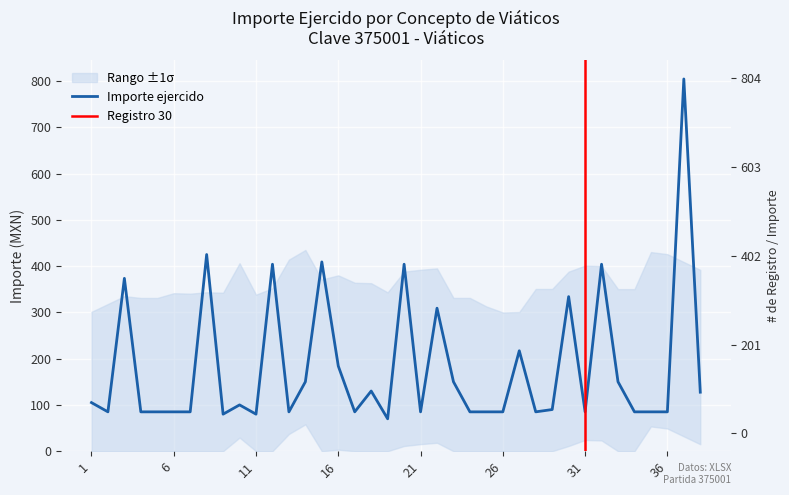

List the labels in order of value, smallest first.

19, 9, 11, 2, 4, 5, 6, 7, 13, 17, 21, 24, 25, 26, 28, 31, 34, 35, 36, 29, 10, 1, 38, 18, 14, 23, 33, 16, 27, 22, 30, 3, 12, 20, 32, 15, 8, 37